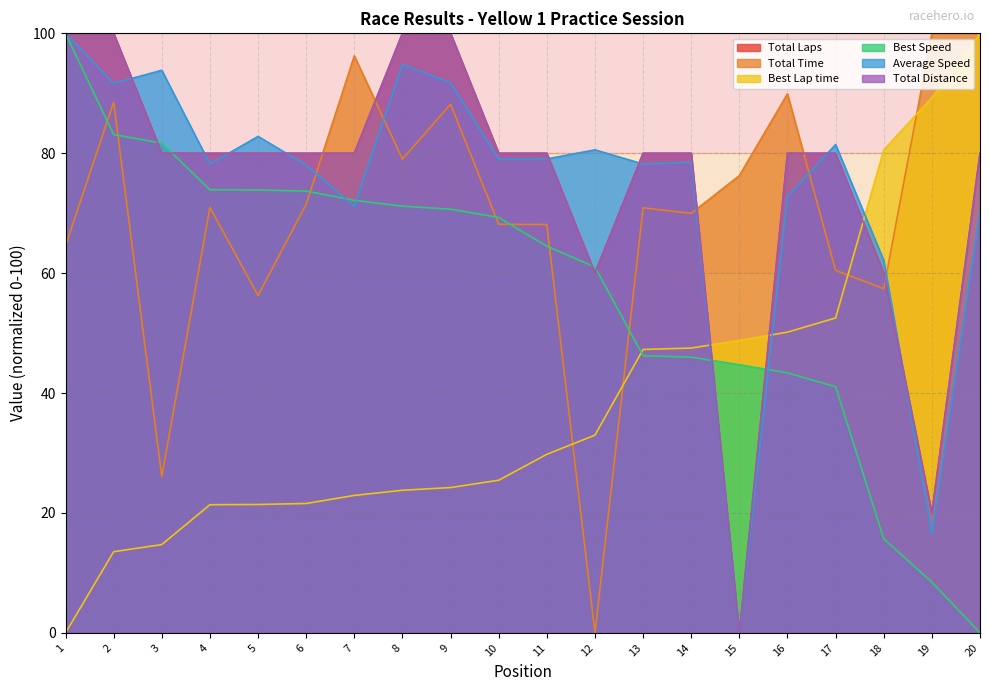

At which label does Total Time reach its minimum?

12